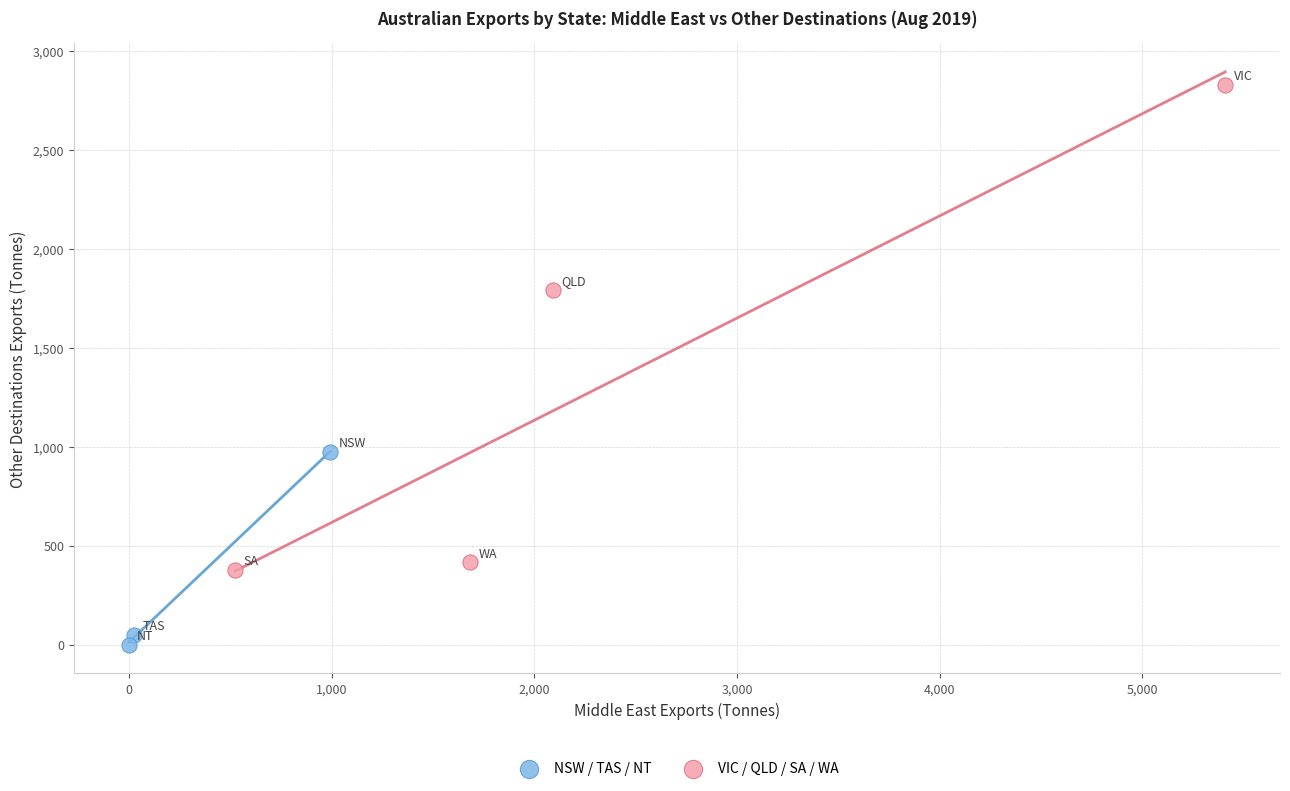

Which series has the widest spread of Y values?

VIC / QLD / SA / WA